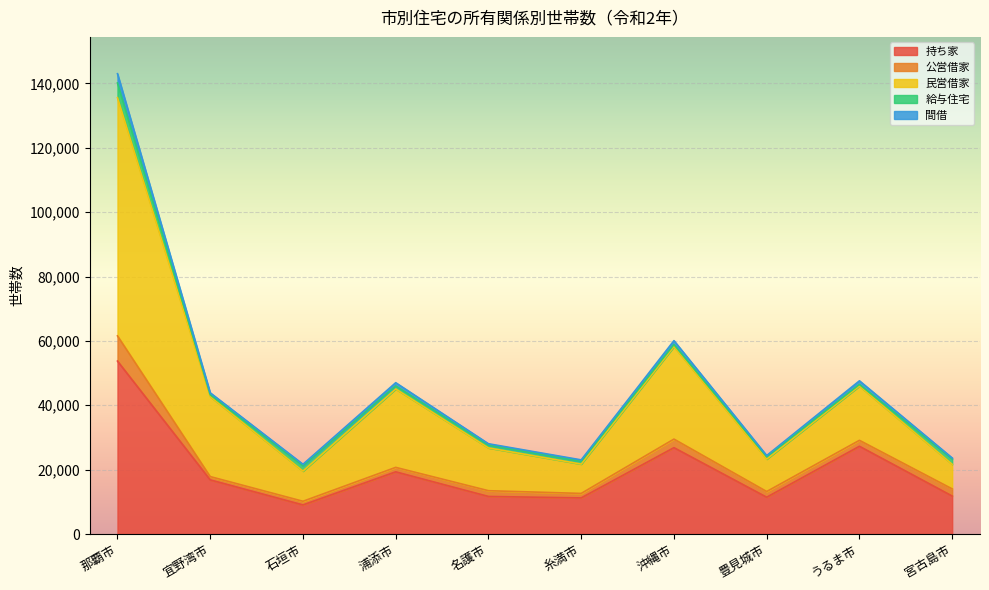

Which category has the highest value in the 持ち家 series?

那覇市